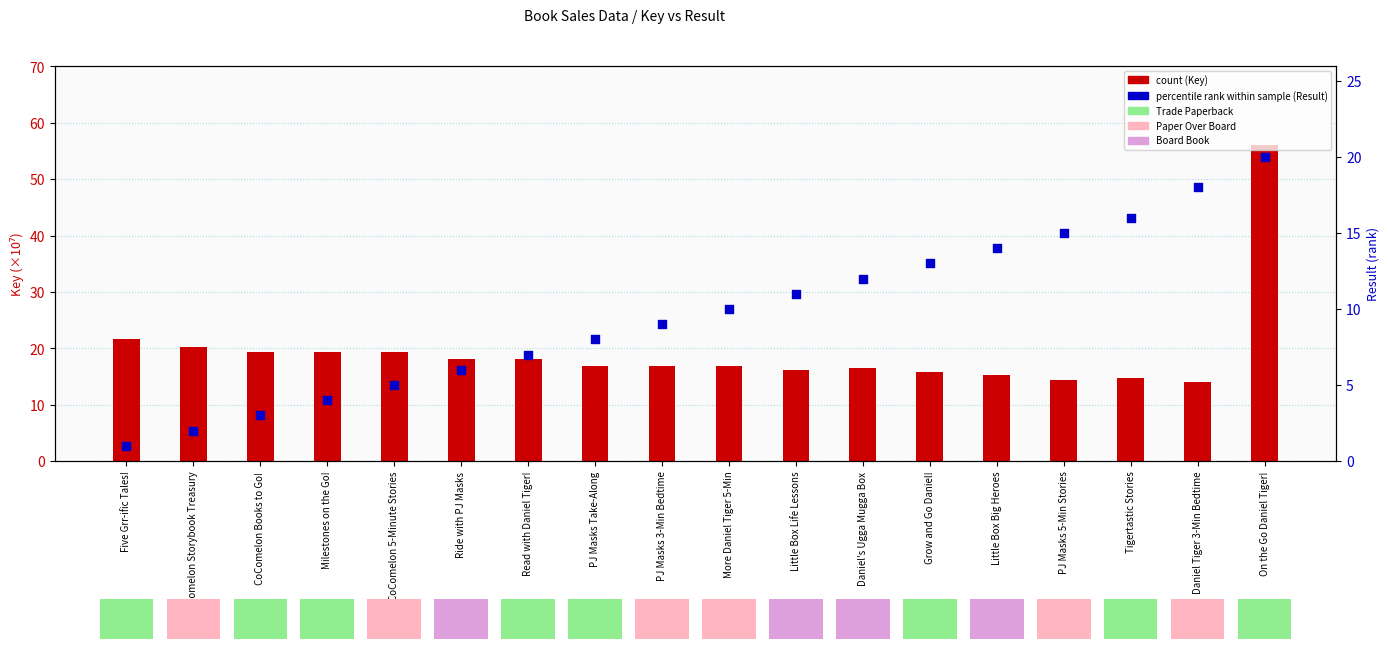

What is the total value across all series at More Daniel Tiger 5-Min?

26.9